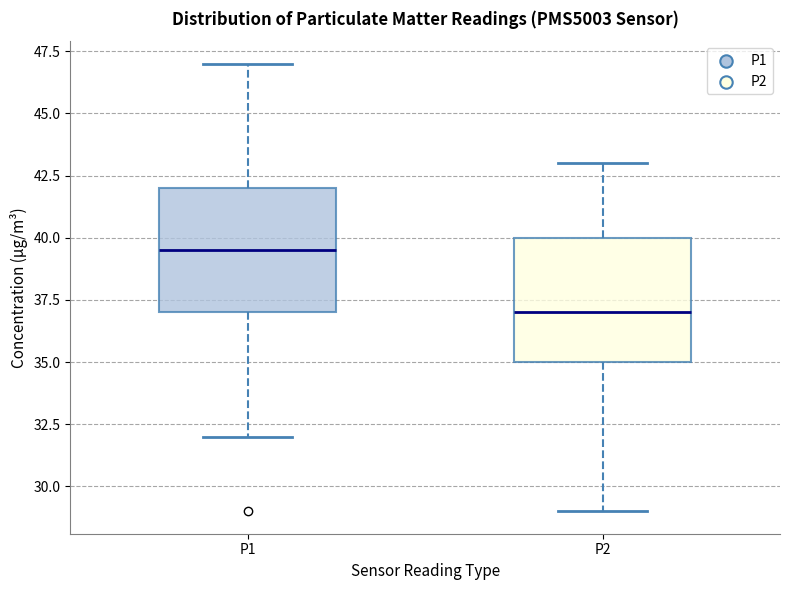

Reading left to right, read every box against the y-axis: the position of its median line, the range the box covers, and the ends of its whiskers. The values are not printed on the chart, so give them approximately, as read against the axis.

P1: median 39.5, box 37.0 to 42.0, whiskers 32.0 to 47.0
P2: median 37.0, box 35.0 to 40.0, whiskers 29.0 to 43.0